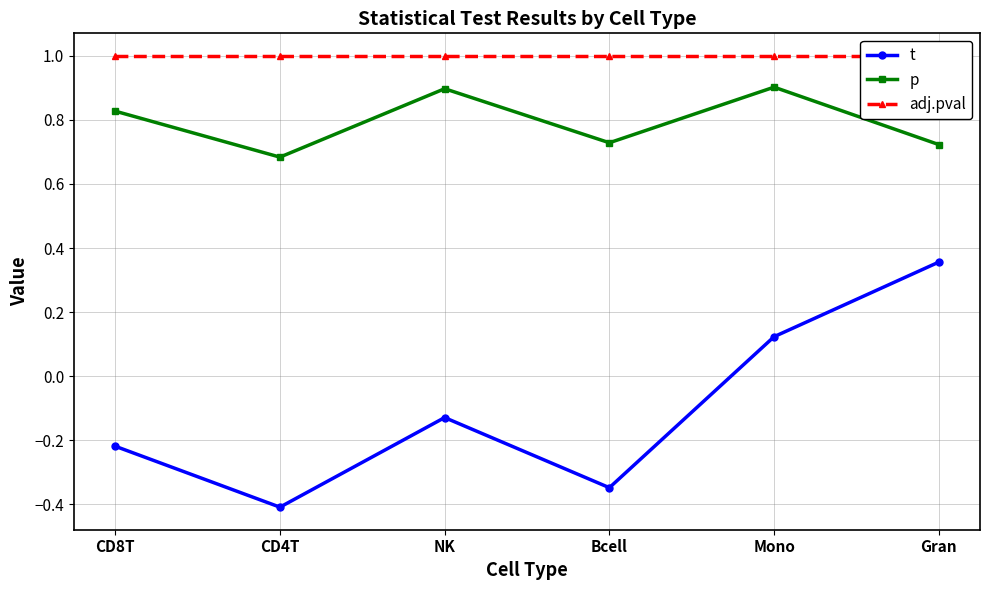

What is the sum of the t values at NK and CD8T?

-0.3